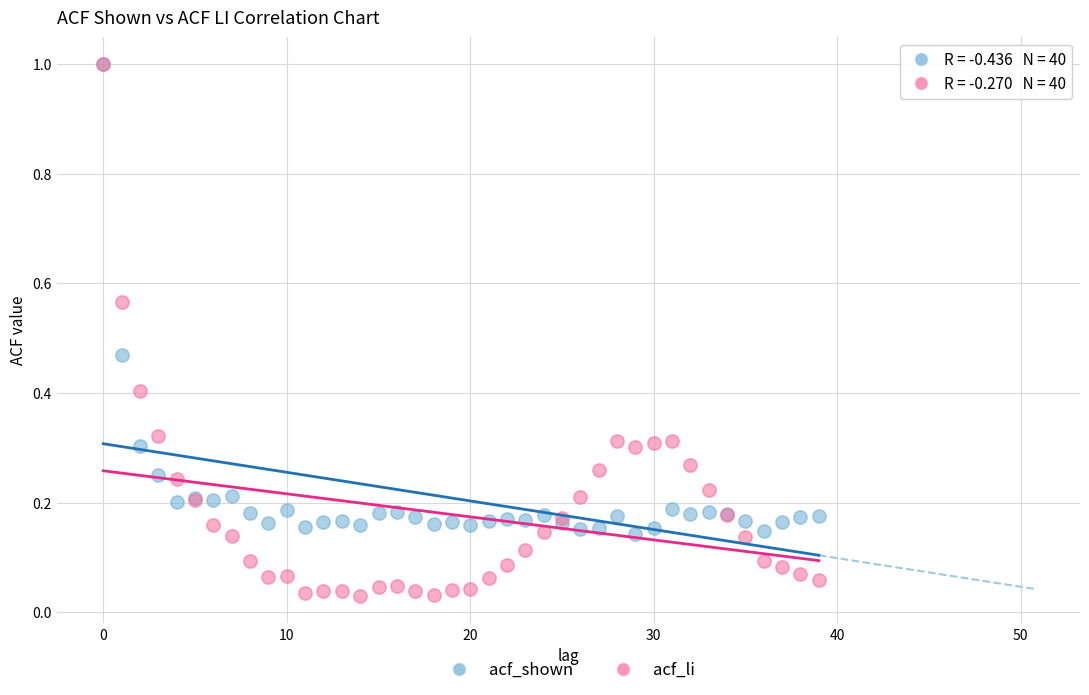

Which series contains the lowest Y value?

acf_li